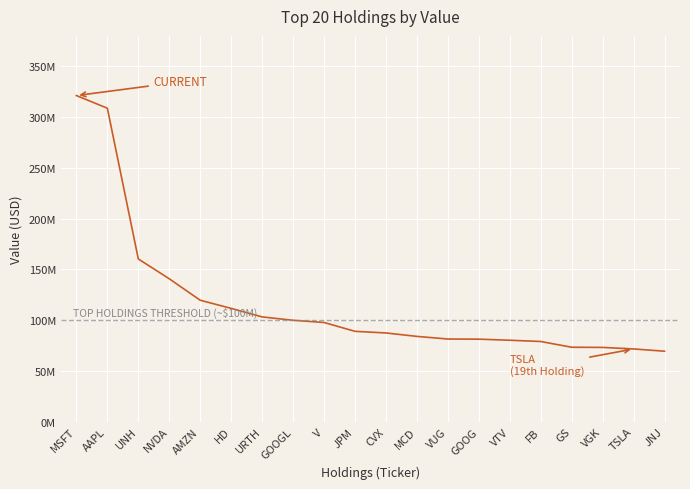

Does the chart display data point markers on the line(s)?

No